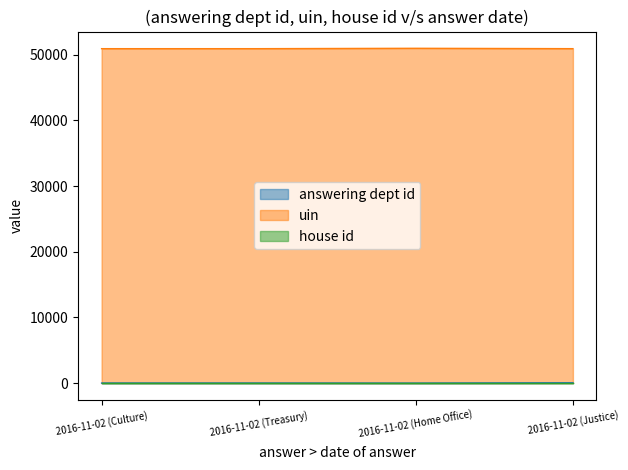

What is the difference between the uin values at 2016-11-02 (Culture) and 2016-11-02 (Justice)?

2